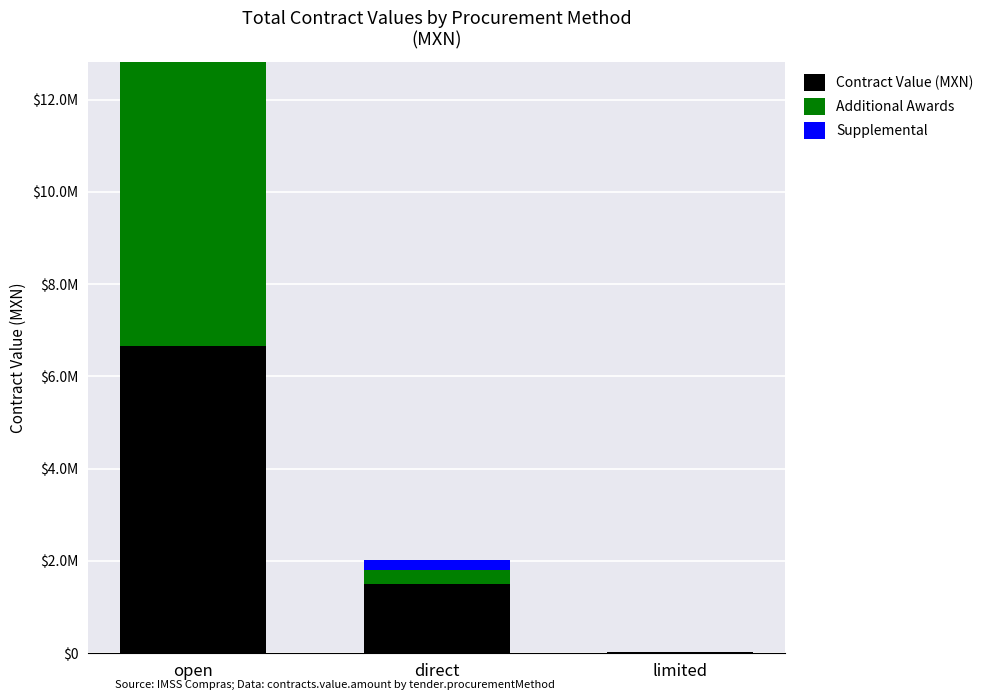

Which has a higher value, open or limited?

open